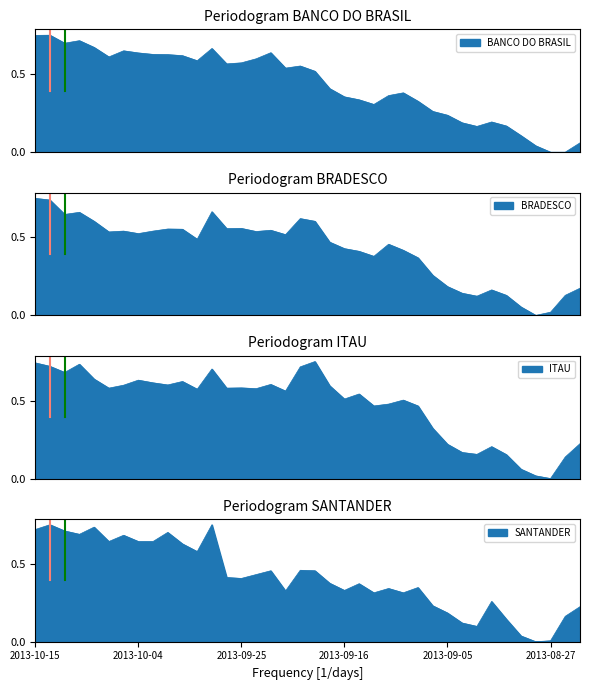

Reading left to right, what are all the values shown in this chart?

BANCO DO BRASIL: 0.7	0.8	0.7	0.7	0.7	0.6	0.6	0.6	0.6	0.6	0.6	0.6	0.7	0.6	0.6	0.6	0.6	0.5	0.6	0.5	0.4	0.4	0.3	0.3	0.4	0.4	0.3	0.3	0.2	0.2	0.2	0.2	0.2	0.1	0.0	0.0	0.0	0.1
BRADESCO: 0.8	0.7	0.6	0.7	0.6	0.5	0.5	0.5	0.5	0.6	0.6	0.5	0.7	0.6	0.6	0.5	0.5	0.5	0.6	0.6	0.5	0.4	0.4	0.4	0.5	0.4	0.4	0.3	0.2	0.1	0.1	0.2	0.1	0.1	0.0	0.0	0.1	0.2
ITAU: 0.7	0.7	0.7	0.7	0.6	0.6	0.6	0.6	0.6	0.6	0.6	0.6	0.7	0.6	0.6	0.6	0.6	0.6	0.7	0.8	0.6	0.5	0.5	0.5	0.5	0.5	0.5	0.3	0.2	0.2	0.2	0.2	0.2	0.1	0.0	0.0	0.1	0.2
SANTANDER: 0.7	0.8	0.7	0.7	0.7	0.6	0.7	0.6	0.6	0.7	0.6	0.6	0.8	0.4	0.4	0.4	0.5	0.3	0.5	0.5	0.4	0.3	0.4	0.3	0.3	0.3	0.3	0.2	0.2	0.1	0.1	0.3	0.1	0.0	0.0	0.0	0.2	0.2